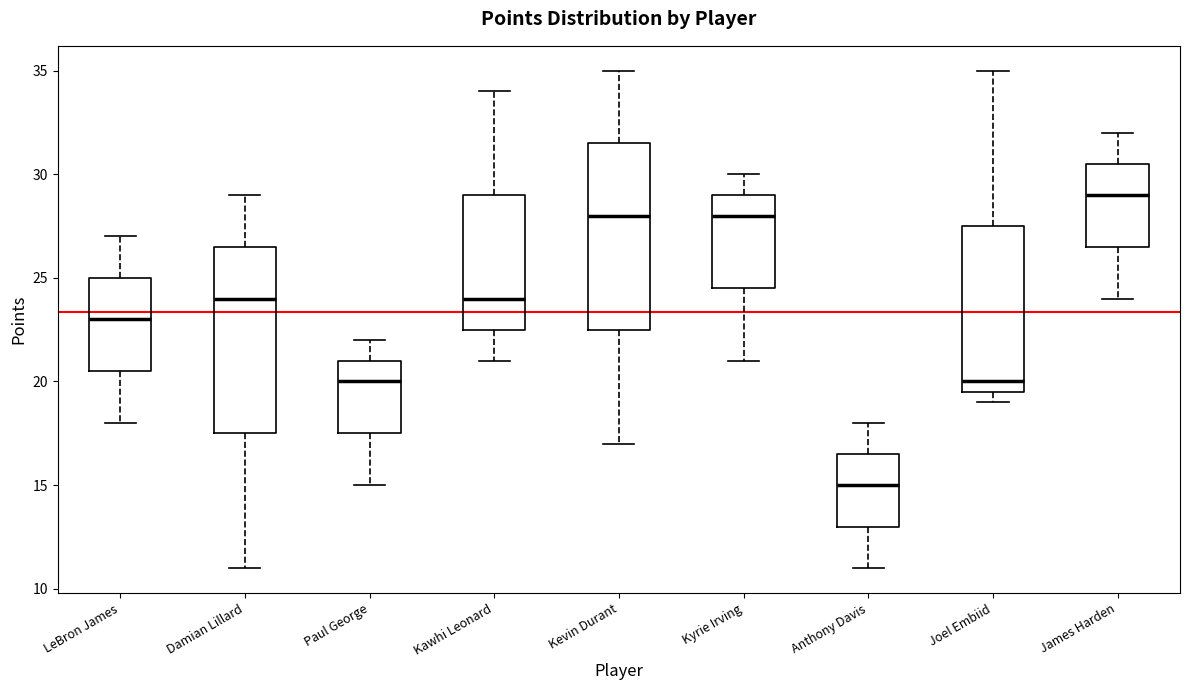

Which box has the lowest median line?

Anthony Davis